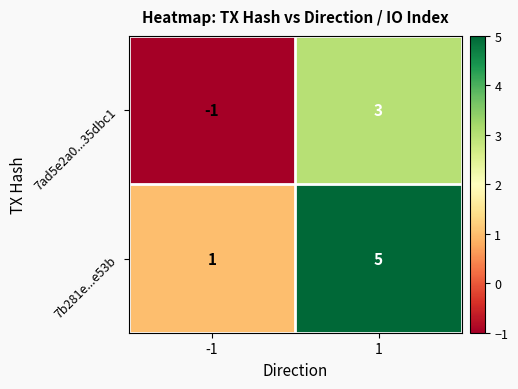

Is the value of 7ad5e2a0...35dbc1 at -1 greater than the value of 7b281e...e53b at 1?

No